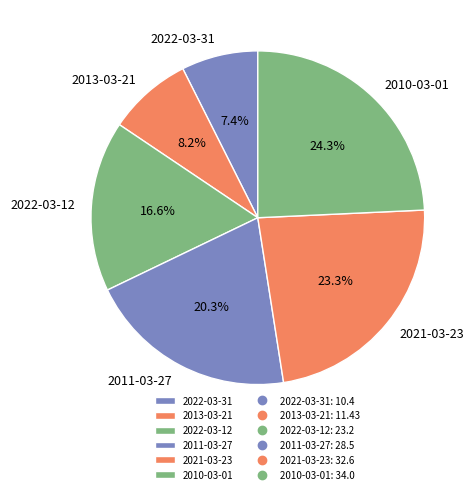

Rank the categories by value from lowest to highest.

2022-03-31, 2013-03-21, 2022-03-12, 2011-03-27, 2021-03-23, 2010-03-01